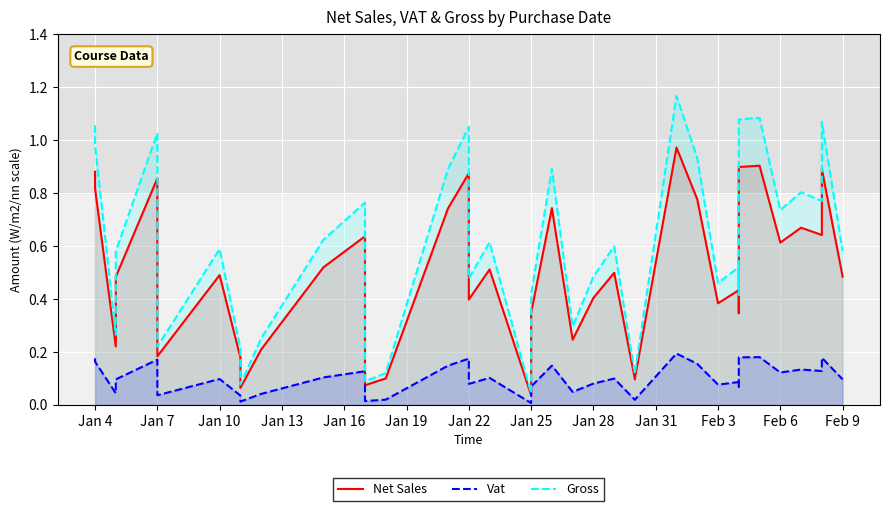

At Jan 10, list the series in order from largest to smallest.

Gross, Net Sales, Vat